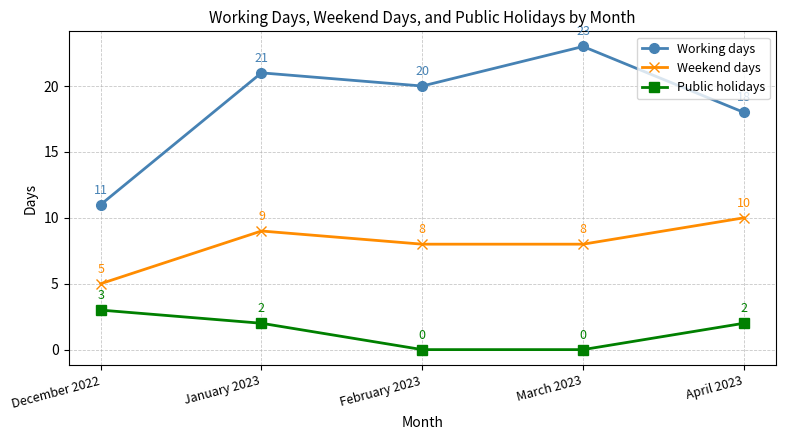

The value of Public holidays at December 2022 is 4. True or false?

False